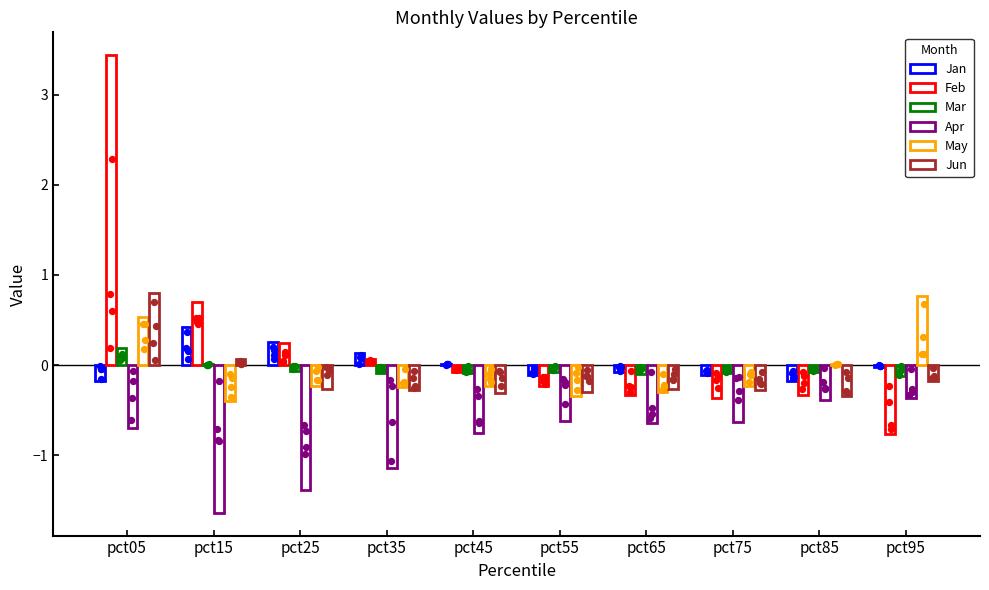

At how many categories does at least one series exceed 0?

7